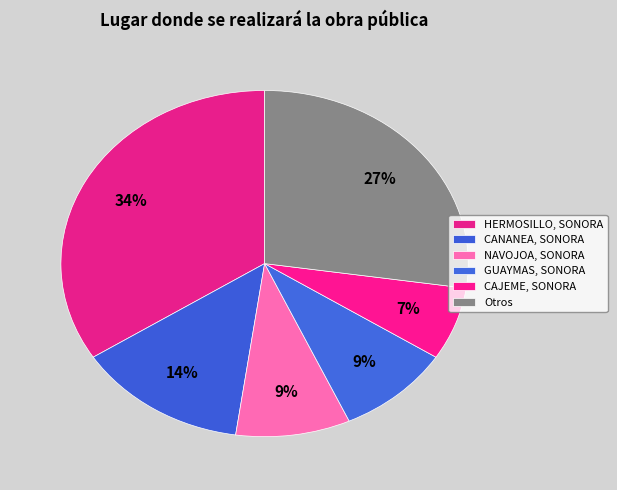

What percentage is the CANANEA, SONORA slice, to the nearest percent?

14%